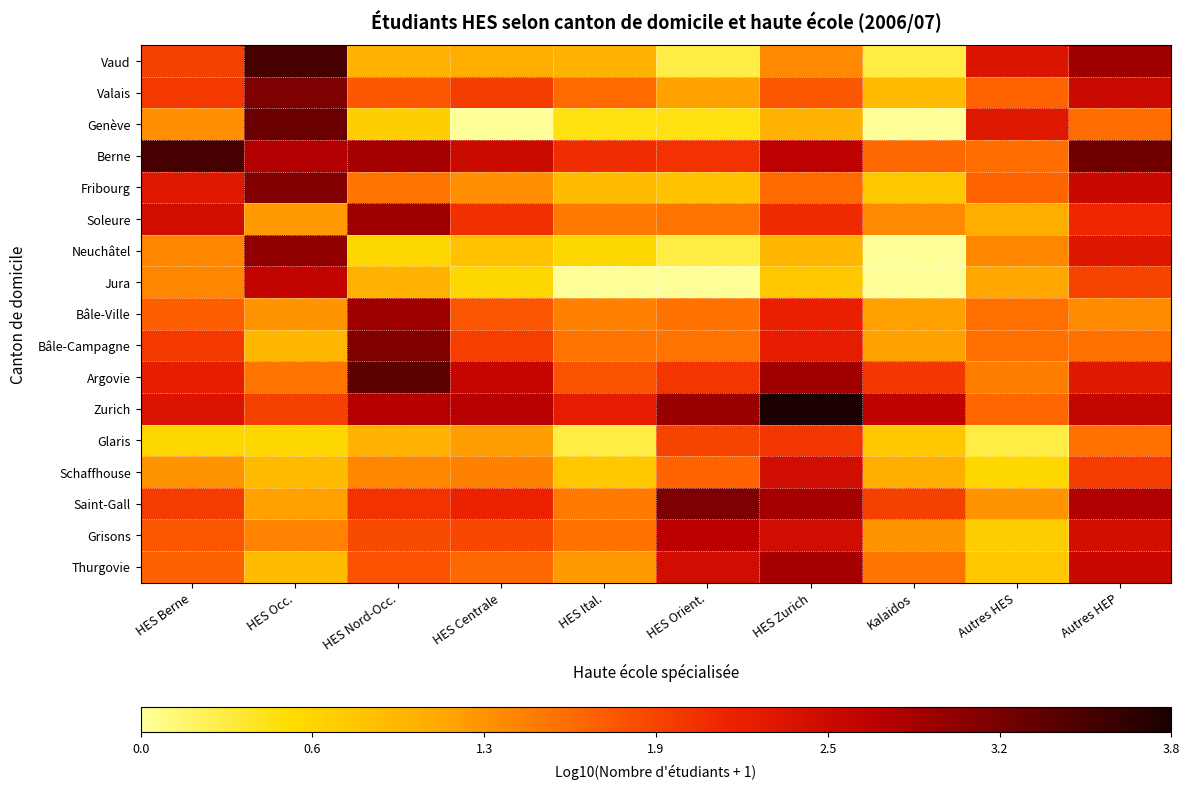

How many categories are shown in the chart?

10